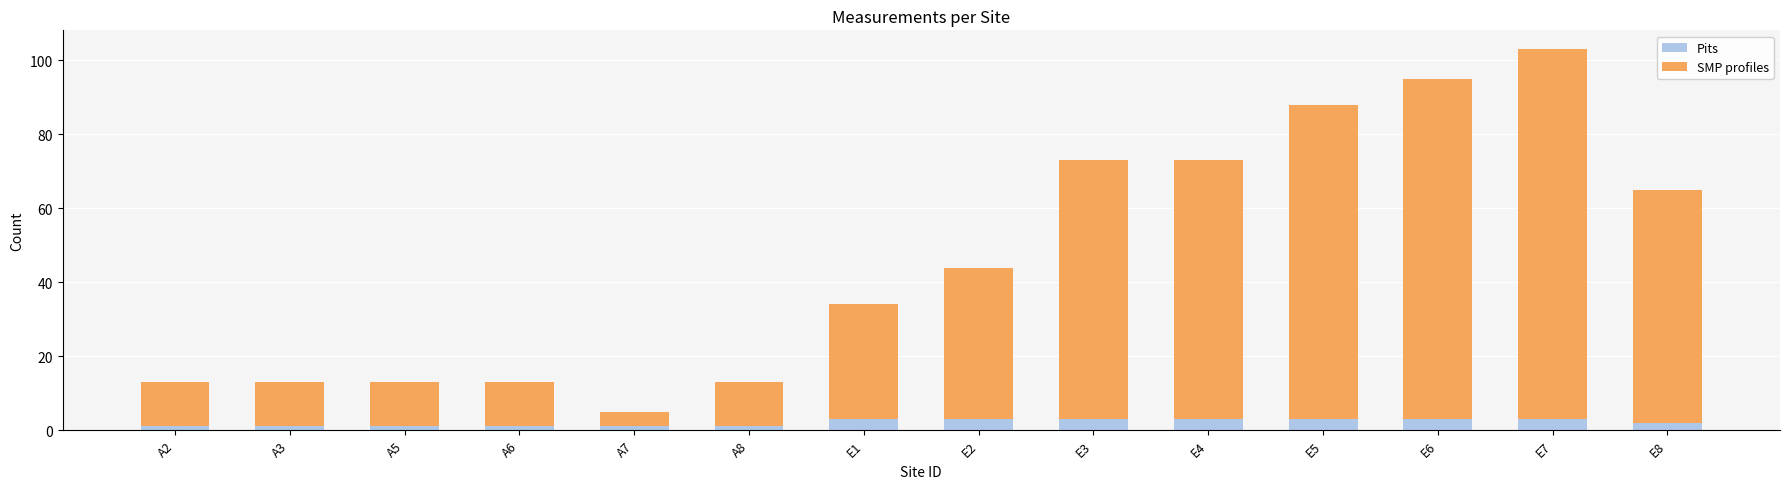

What is the maximum value for Pits?

3